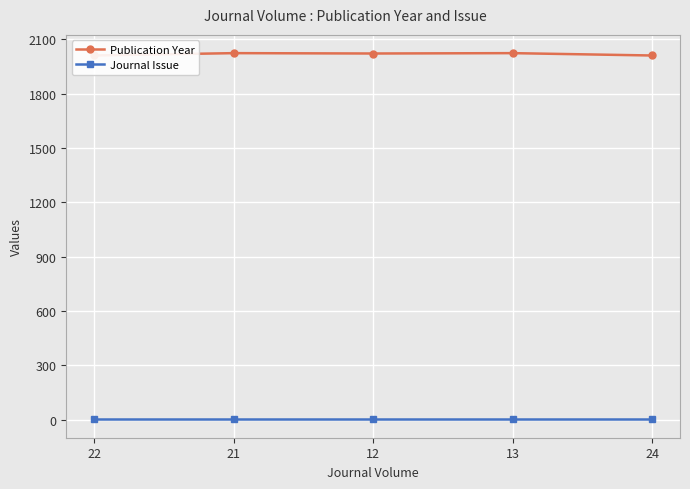

What is the total value across all series at 13?

2024